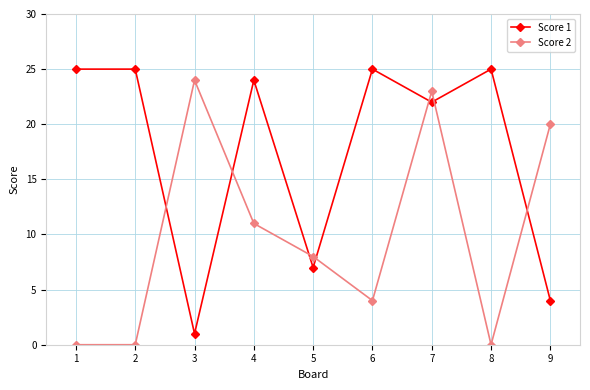

What is the difference between the maximum and minimum values in the Score 1 series?

24